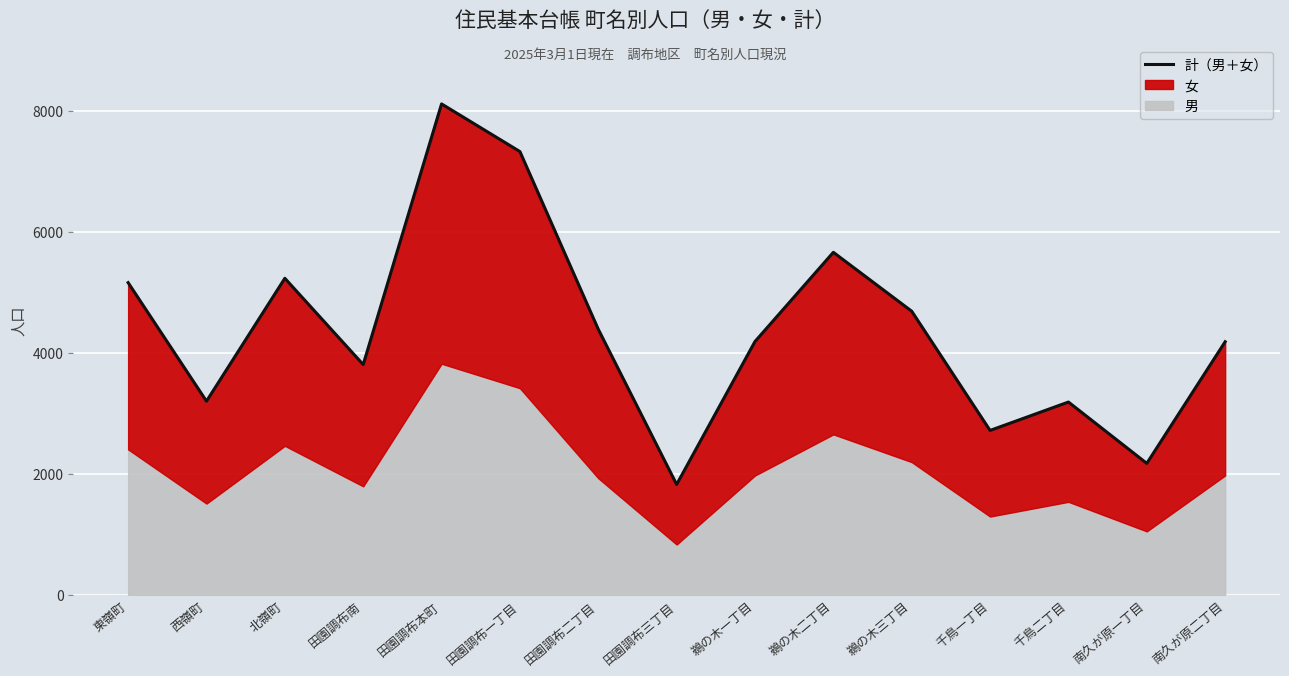

Rank the categories by value from highest to lowest.

田園調布本町, 田園調布一丁目, 鵜の木二丁目, 北嶺町, 東嶺町, 鵜の木三丁目, 田園調布二丁目, 鵜の木一丁目, 南久が原二丁目, 田園調布南, 西嶺町, 千鳥二丁目, 千鳥一丁目, 南久が原一丁目, 田園調布三丁目